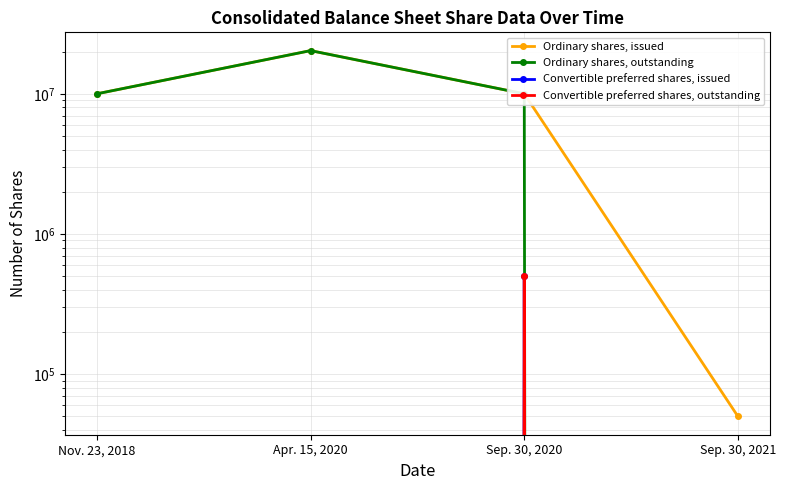

What is the label of the 3rd point from the left?

Sep. 30, 2020